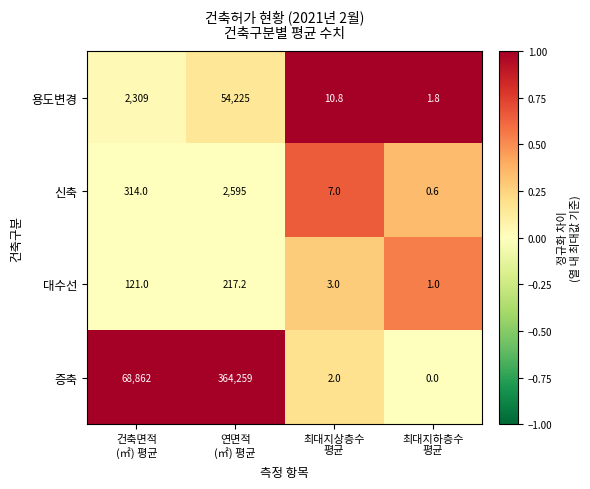

What is the difference between the second highest and second lowest values in the 용도변경 series?

2298.2